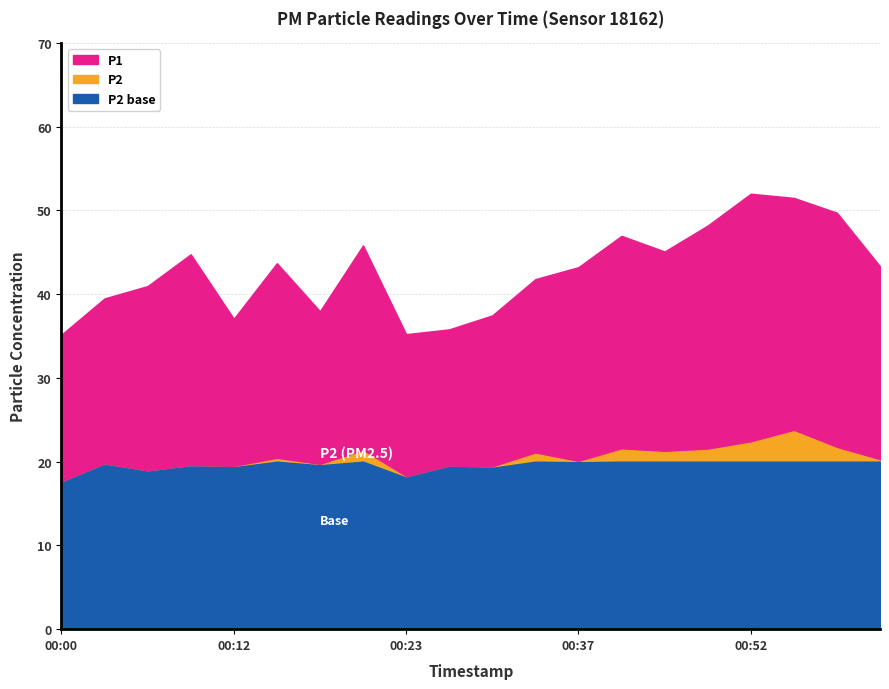

At which category does P1 reach its first local valley?

00:12